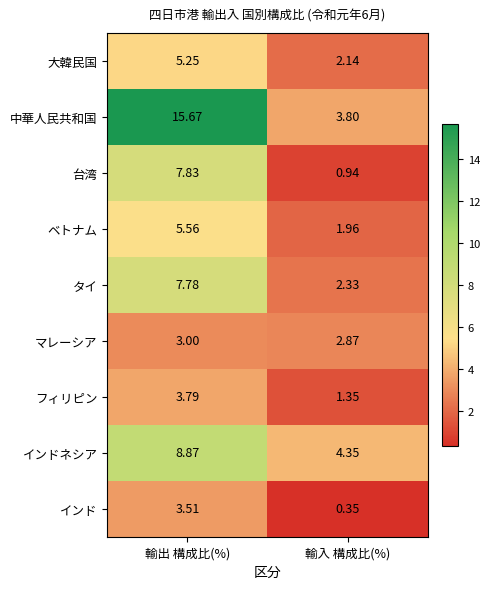

Where is ベトナム nearest to the value 3?

輸入 構成比(%)